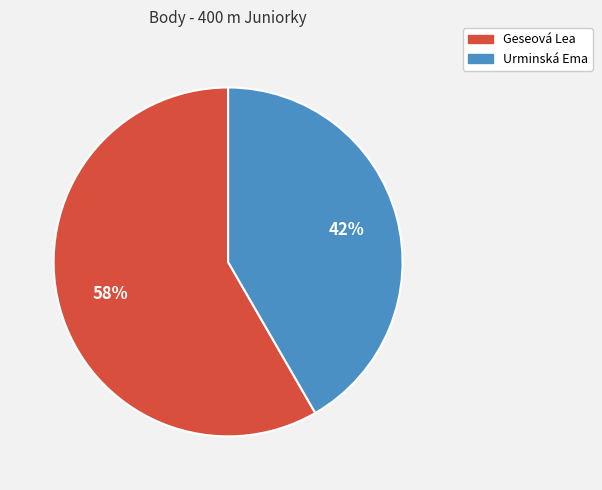

Is it true that Urminská Ema is 42% of the pie?

True